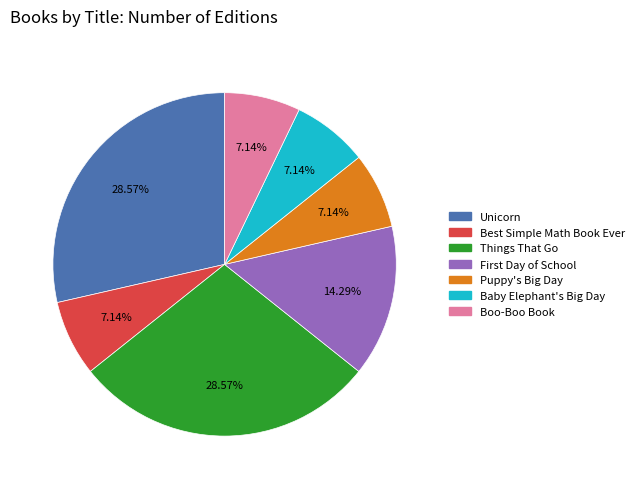

Does Boo-Boo Book account for over 50% of the chart?

No